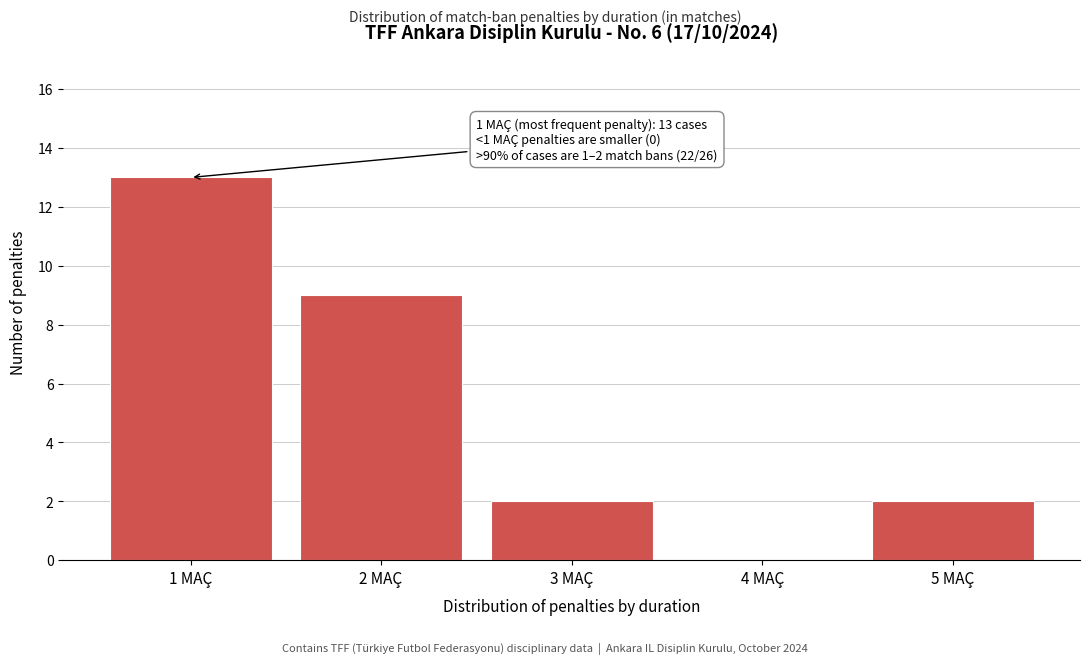

Reading left to right, transcribe all the data shown in this chart.

1 MAÇ=13	2 MAÇ=9	3 MAÇ=2	4 MAÇ=0	5 MAÇ=2